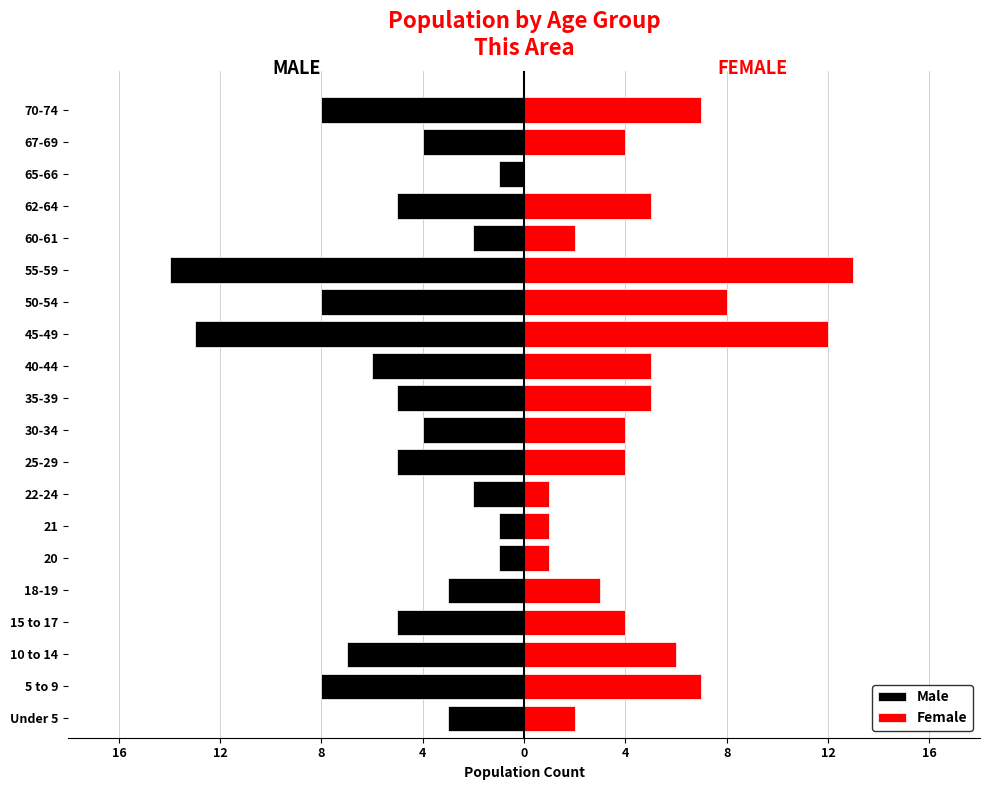

Reading left to right, list all the values displayed in this chart.

Male: -3	-8	-7	-5	-3	-1	-1	-2	-5	-4	-5	-6	-13	-8	-14	-2	-5	-1	-4	-8
Female: 2	7	6	4	3	1	1	1	4	4	5	5	12	8	13	2	5	0	4	7